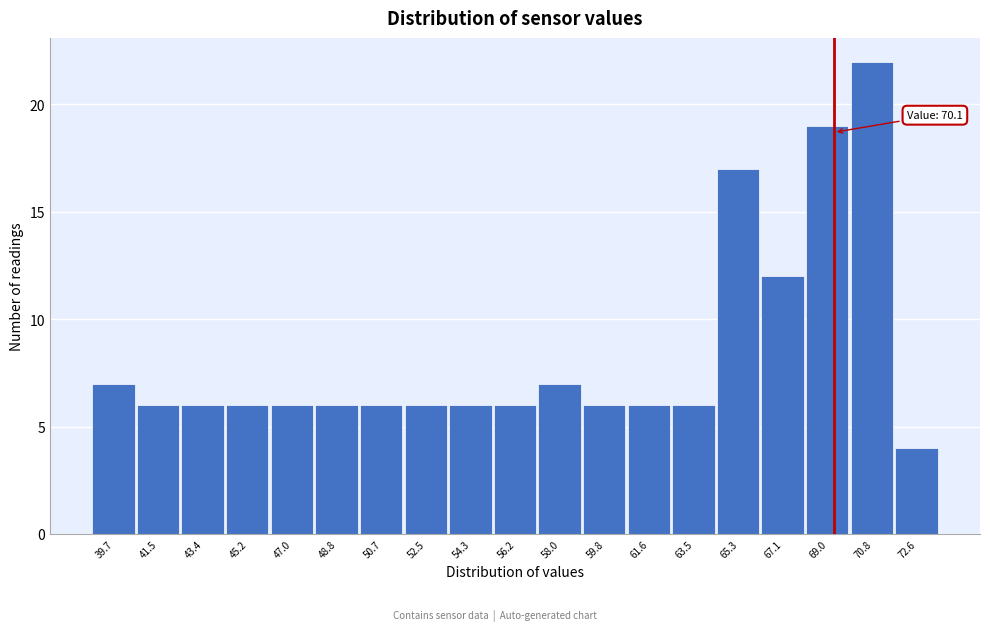

Reading right to left, transcribe all the data shown in this chart.

4	22	19	12	17	6	6	6	7	6	6	6	6	6	6	6	6	6	7